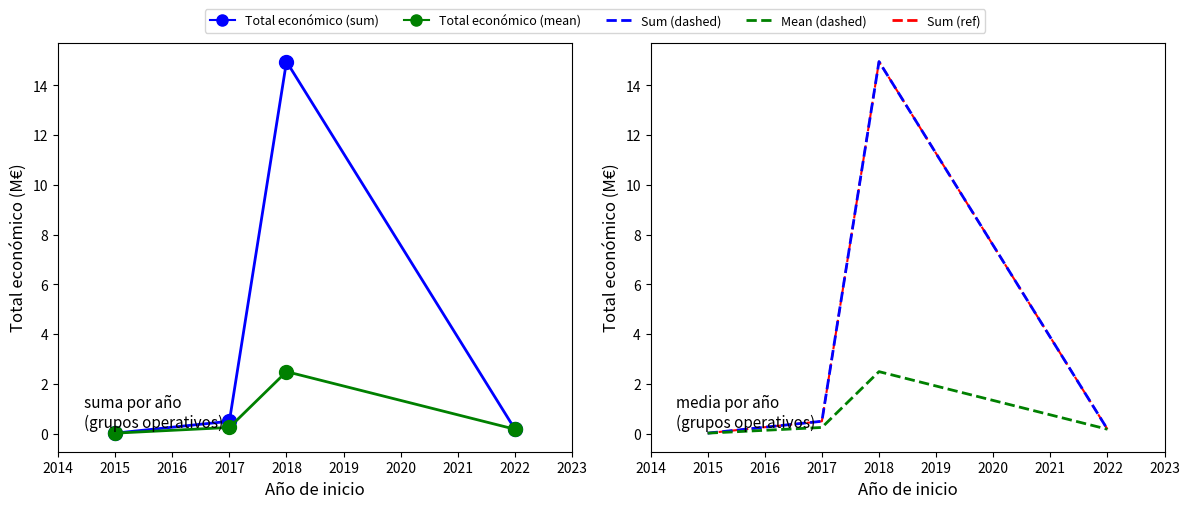

What is the difference between the maximum and minimum values in the Total económico (sum, ref) series?

14.9